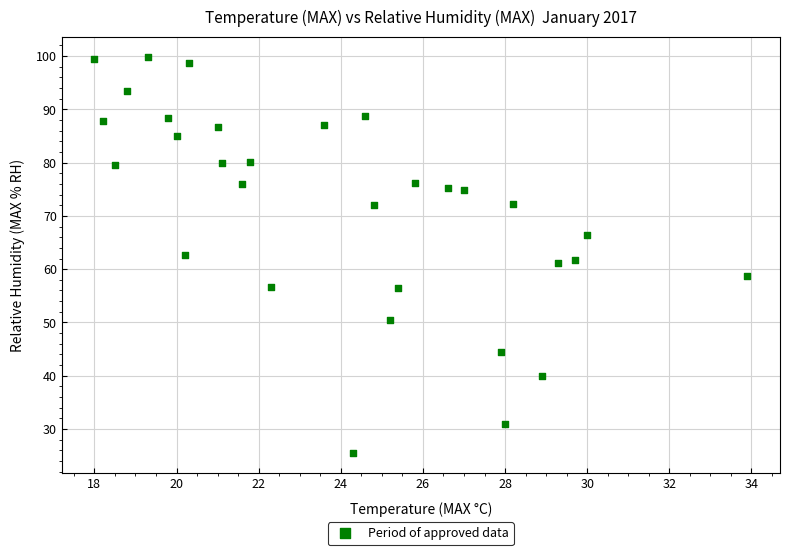

What is the range of X values (max minus min)?

15.9